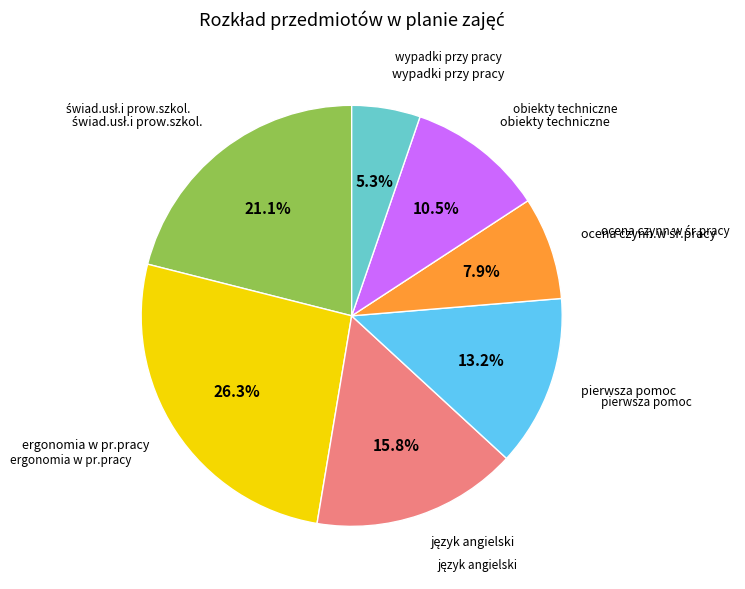

Is there a majority slice in this chart?

No